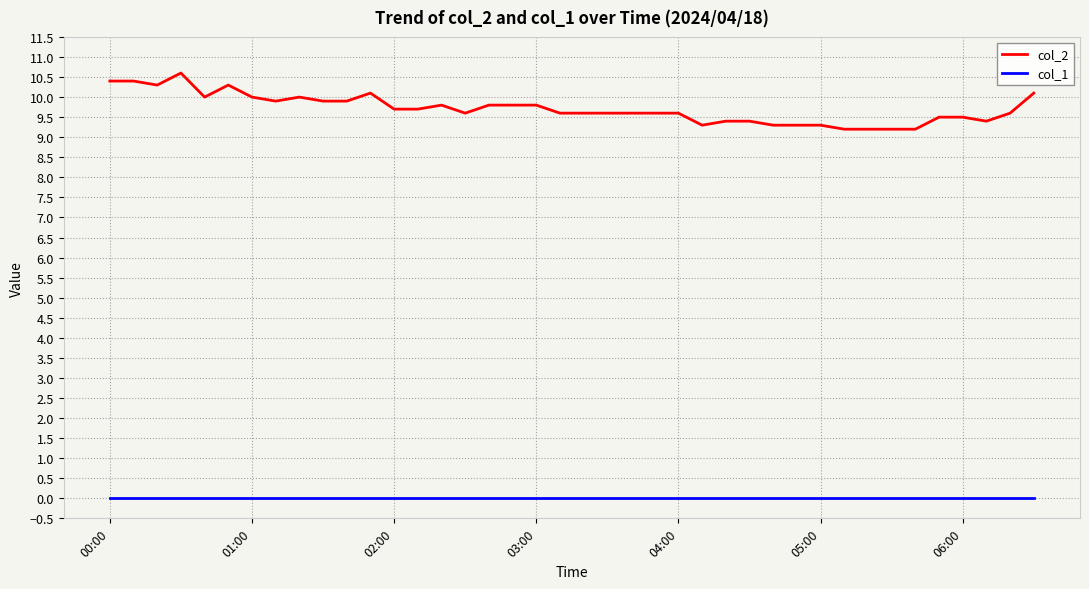

Which series has the widest spread of values?

col_2